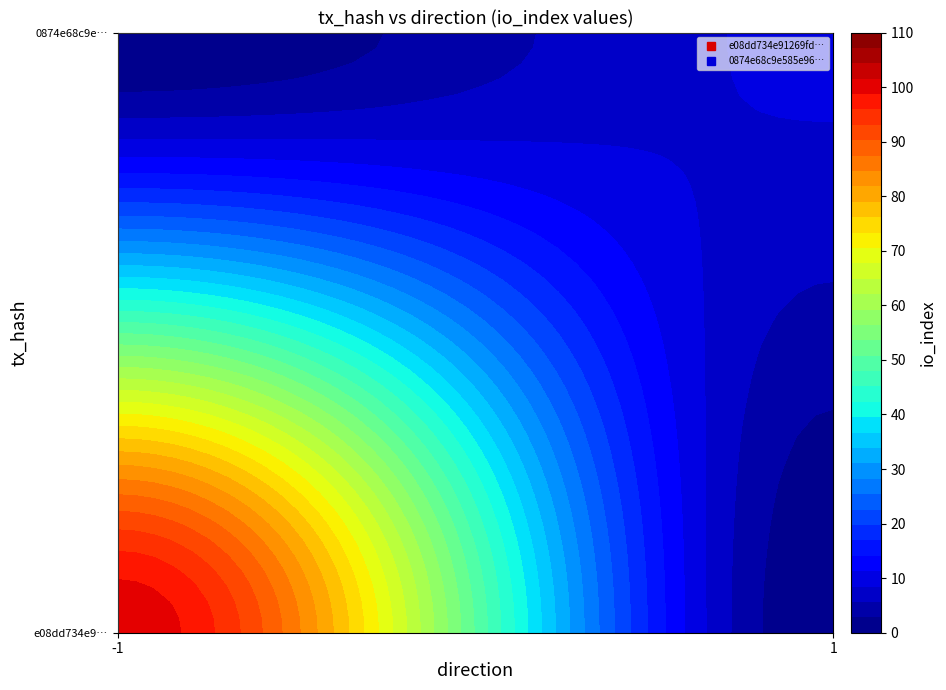

True or false: e08dd734e91269fdf46078be3c89629b4ee2bd6 has a value of 131 at io_index.

False